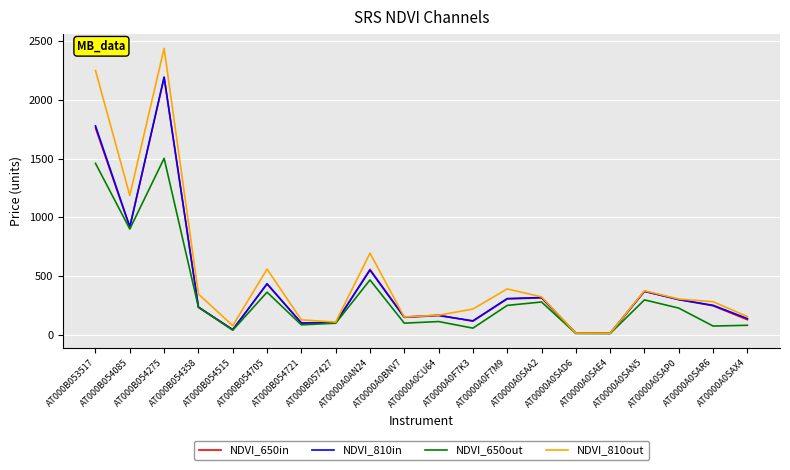

What are all the series names shown in the legend?

NDVI_650in, NDVI_810in, NDVI_650out, NDVI_810out